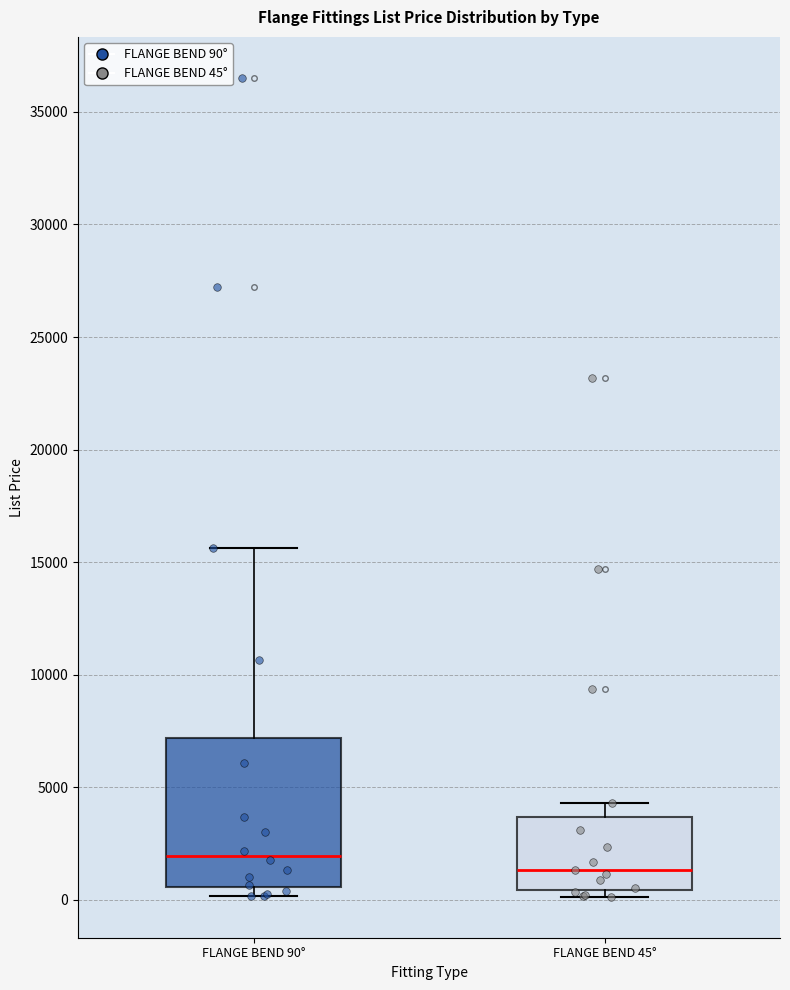

Reading left to right, transcribe this box plot: for each box, give where its median line is, the range the box spans, and where its two whiskers end, as read against the y-axis. The values are not printed on the chart, so give them approximately, as read against the axis.

FLANGE BEND 90°: median 2000, box 500 to 7000, whiskers 0 to 15500
FLANGE BEND 45°: median 1500, box 500 to 3500, whiskers 0 to 4500